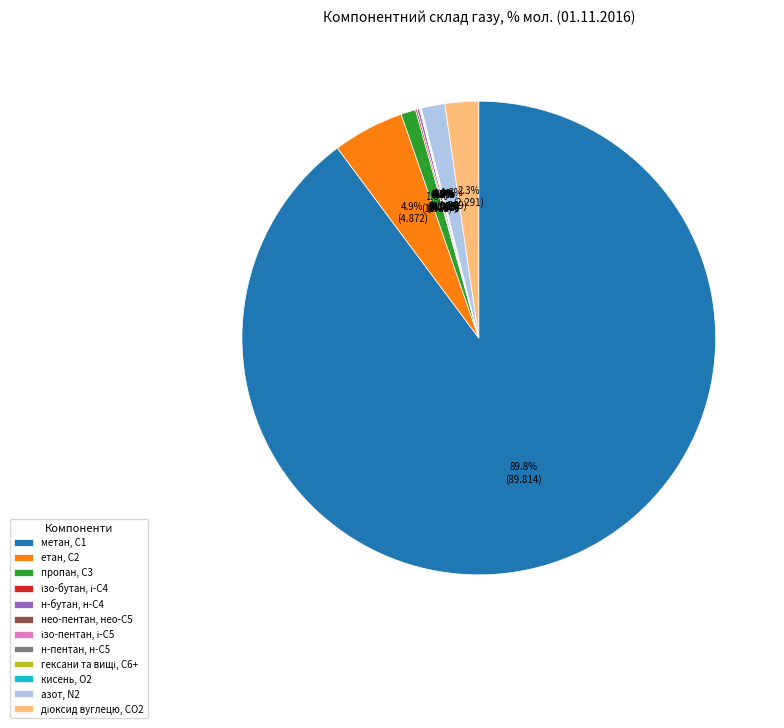

Is the sum of пропан, С3 and метан, С1 greater than half?

Yes